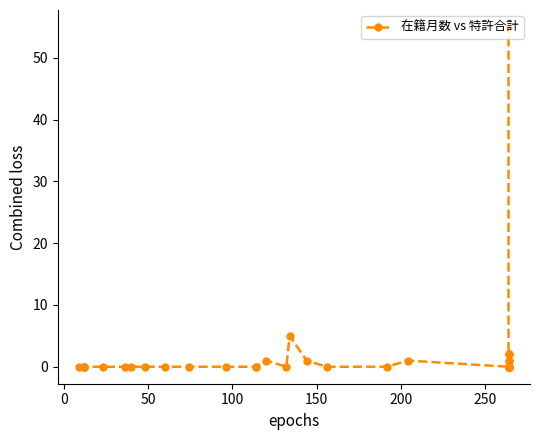

True or false: the data has more than 0 interior local peaks.

True